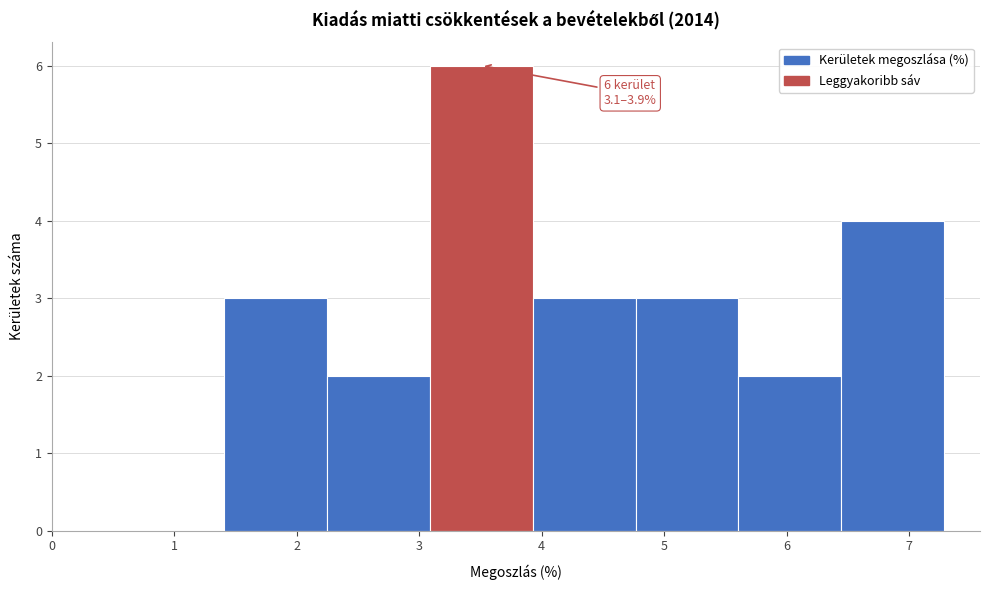

Over which range of the x-axis is the bar tallest?

3.1 to 3.9